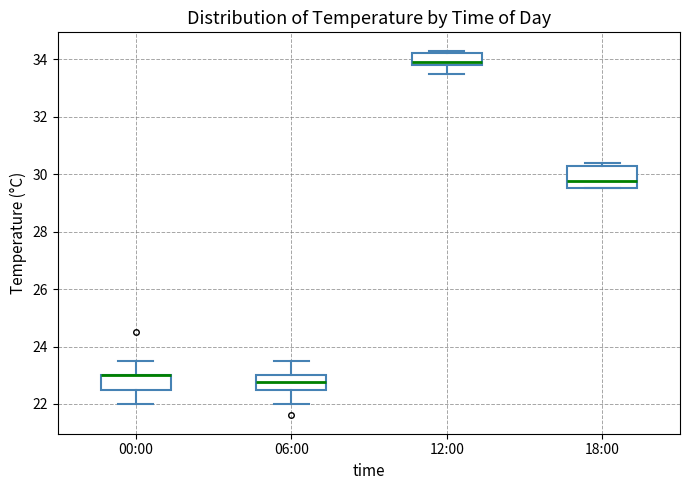

Reading left to right, read every box against the y-axis: the position of its median line, the range the box covers, and the ends of its whiskers. The values are not printed on the chart, so give them approximately, as read against the axis.

00:00: median 23.0 (drawn on the box's upper edge), box 22.6 to 23.0, whiskers 22.0 to 23.6
06:00: median 22.8, box 22.6 to 23.0, whiskers 22.0 to 23.6
12:00: median 34.0, box 33.8 to 34.2, whiskers 33.6 to 34.4
18:00: median 29.8, box 29.6 to 30.4, whiskers 29.6 to 30.4 (just above the box's upper edge)